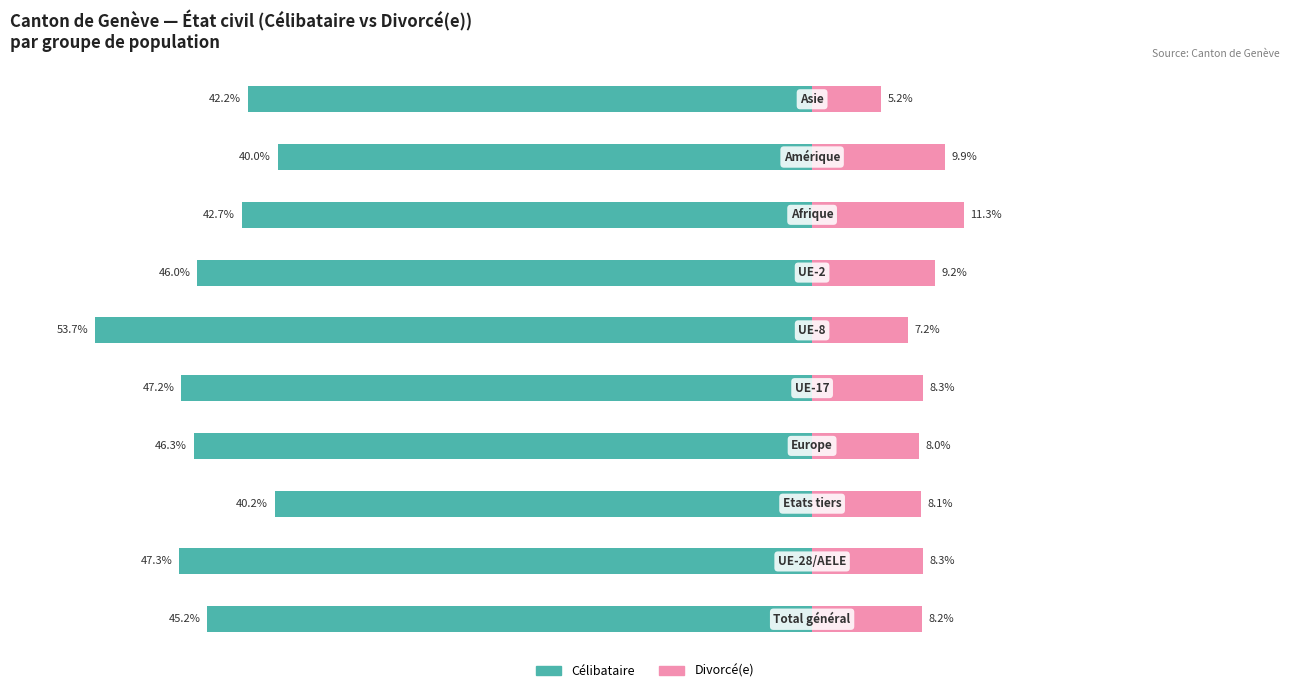

How many data points does each series have?

10